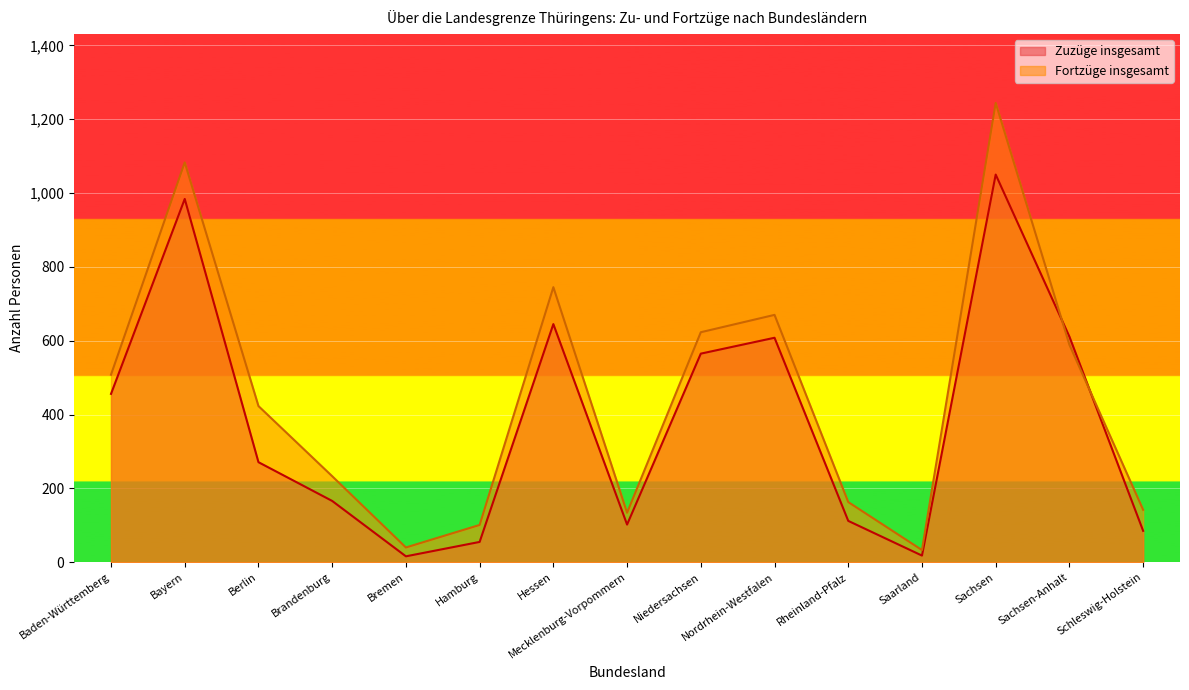

Read the Zuzüge insgesamt value at Baden-Württemberg, to the nearest 100.

500